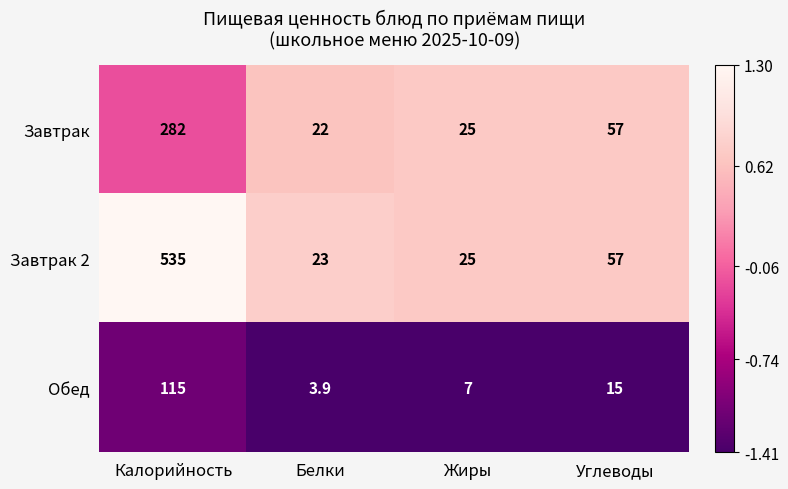

How many data points does each series have?

4